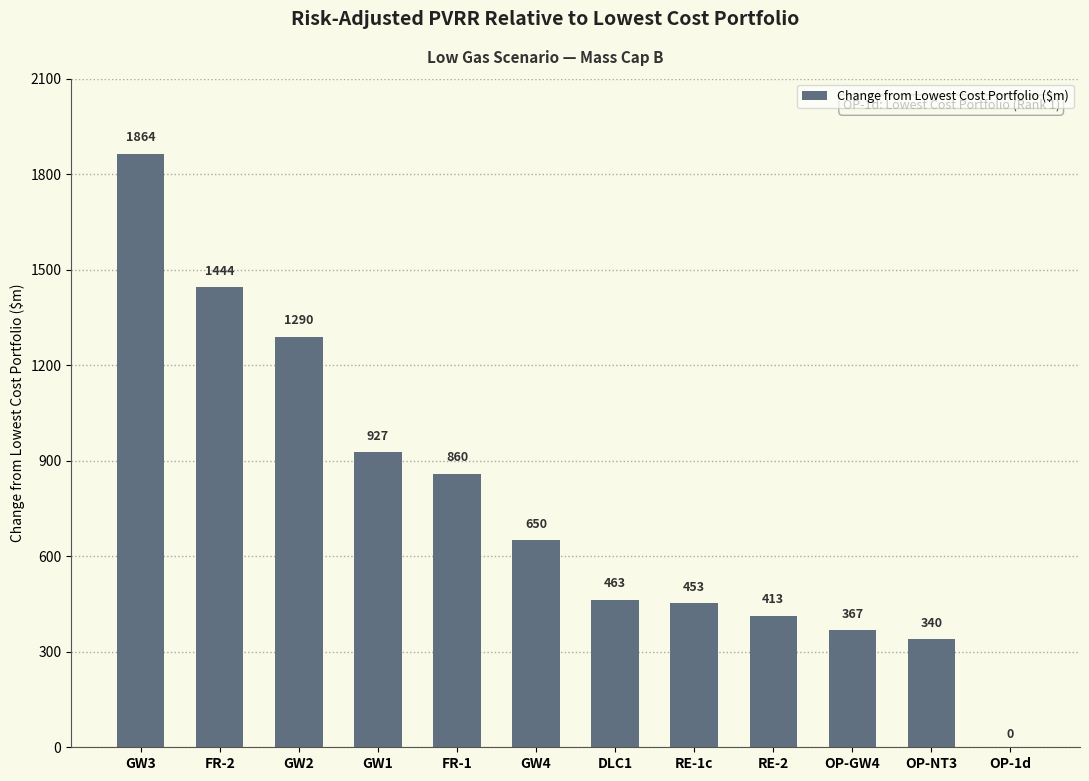

What value does the data have at OP-NT3?

339.8